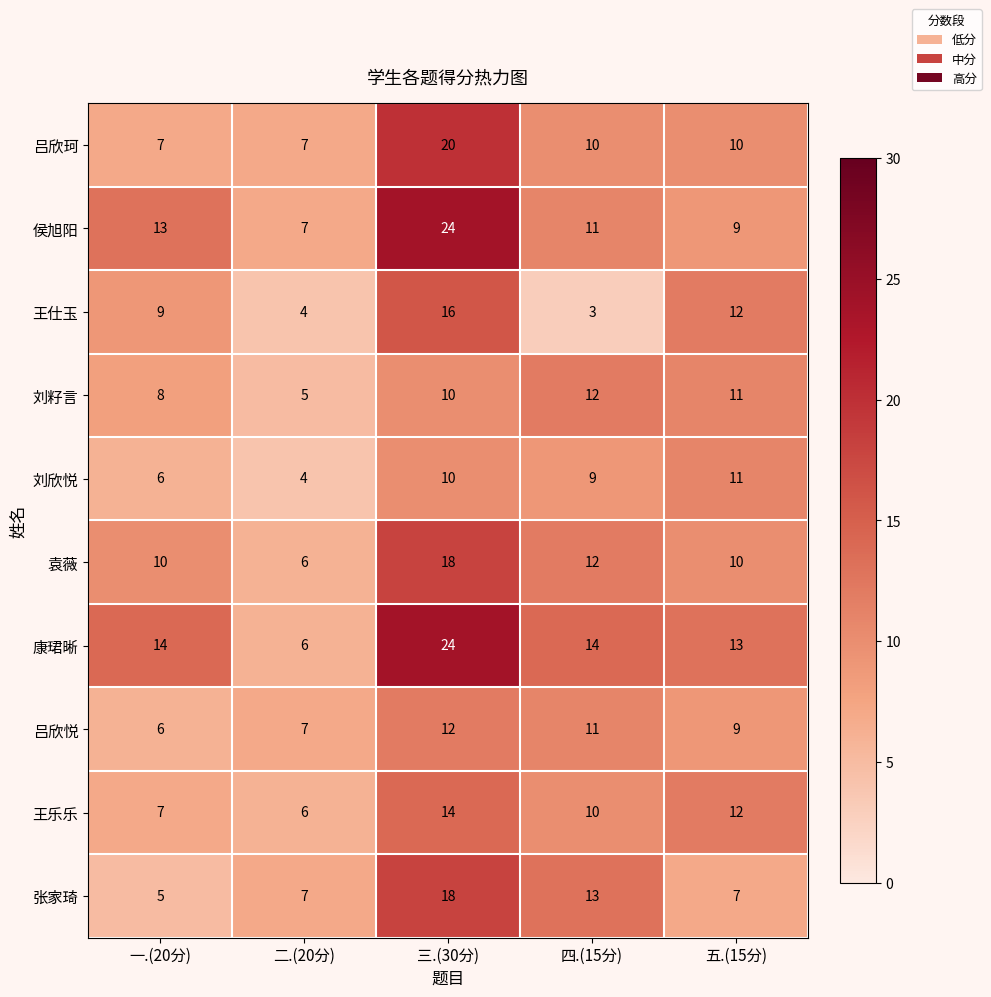

Which category has the lowest value across all series?

四.(15分)